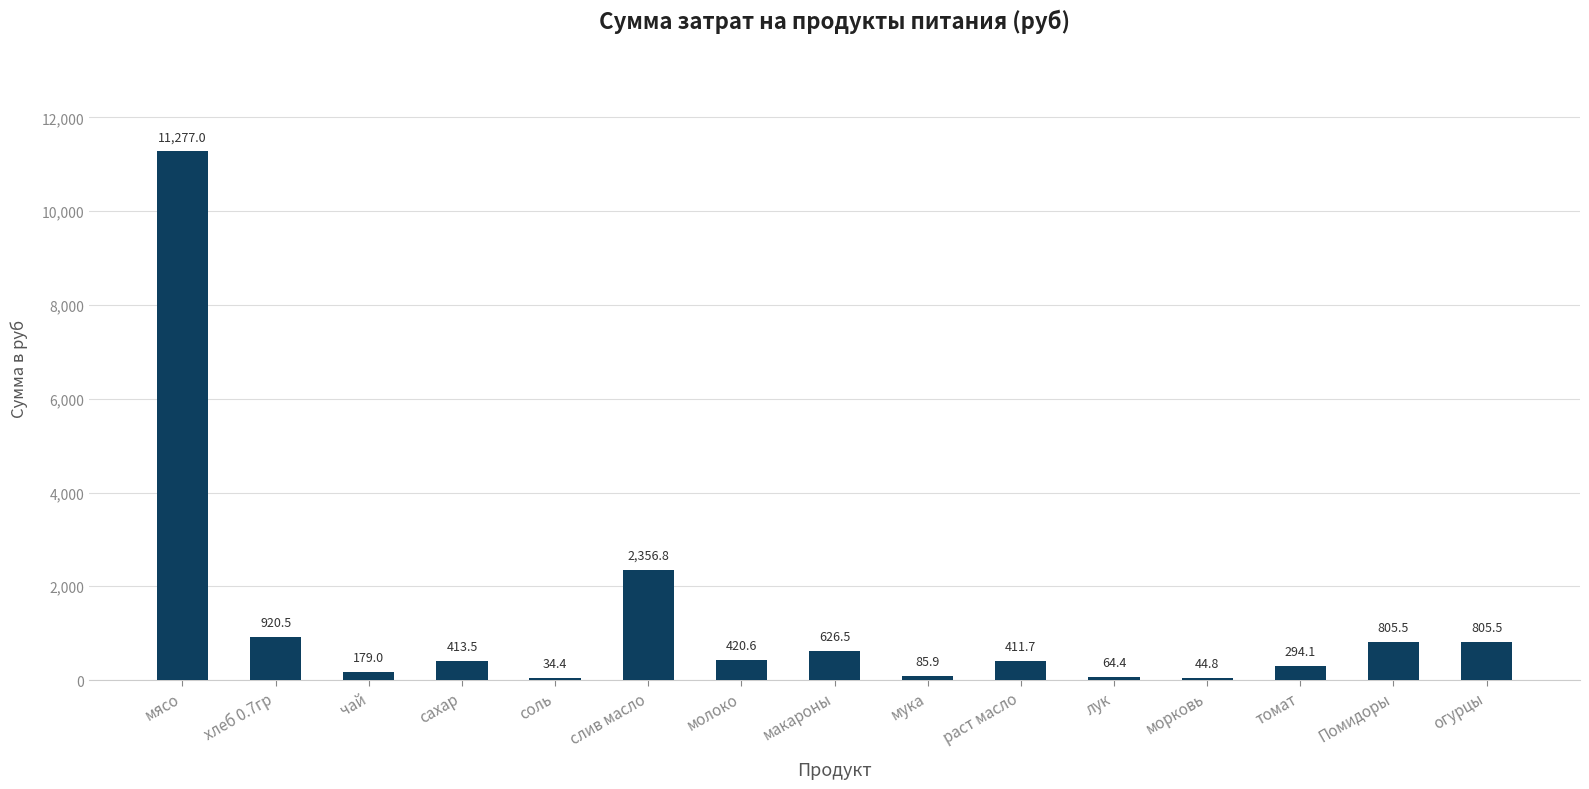

At which label is the value closest to 5655?

слив масло